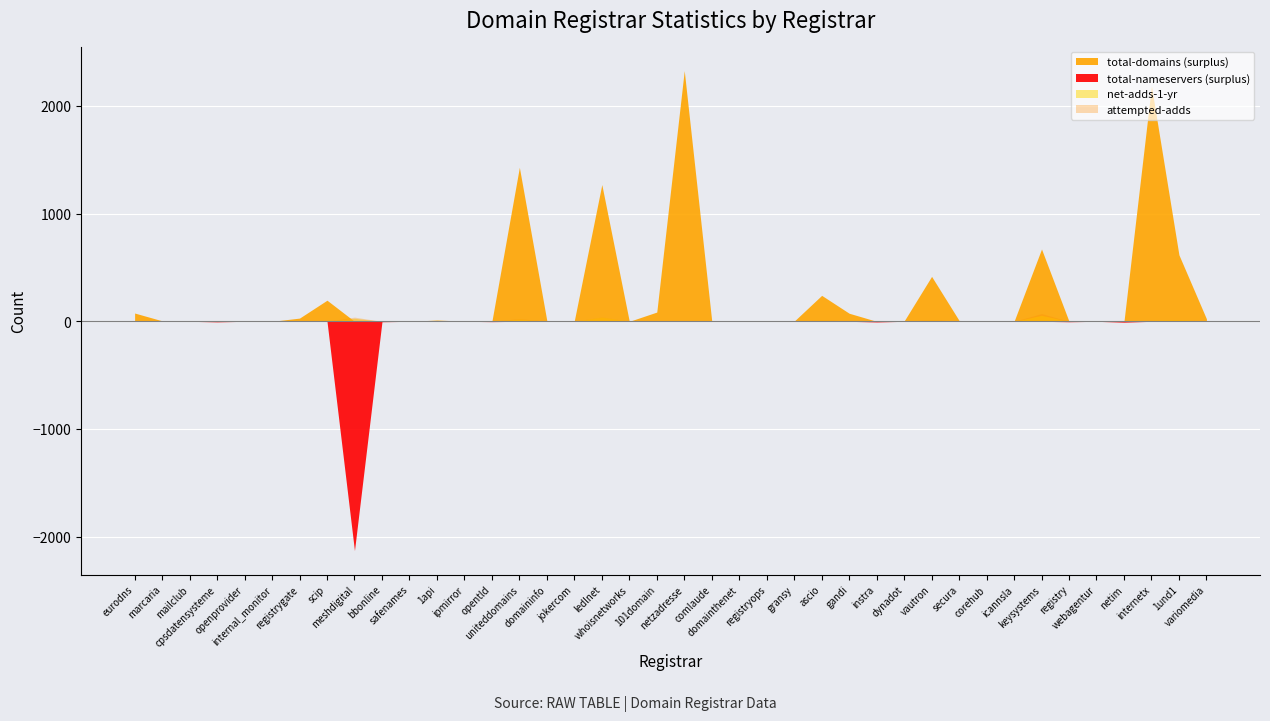

Between vautron and webagentur, which series saw the biggest shift?

total-domains